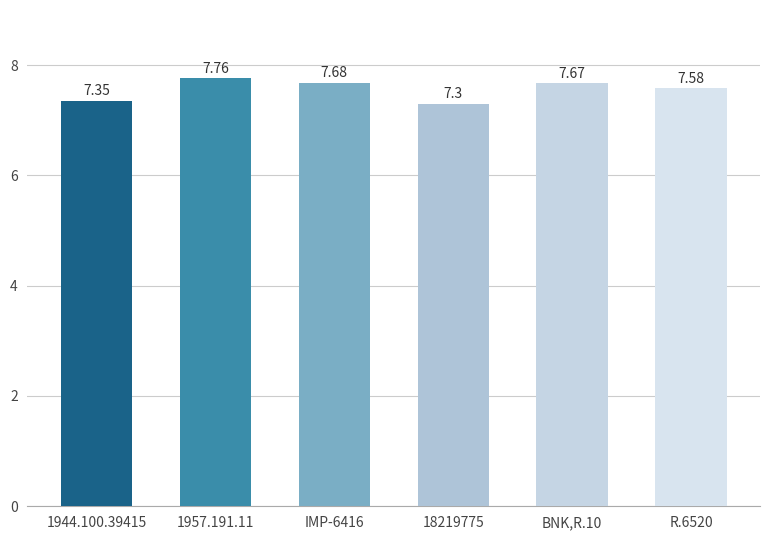

What is the average value?

7.6